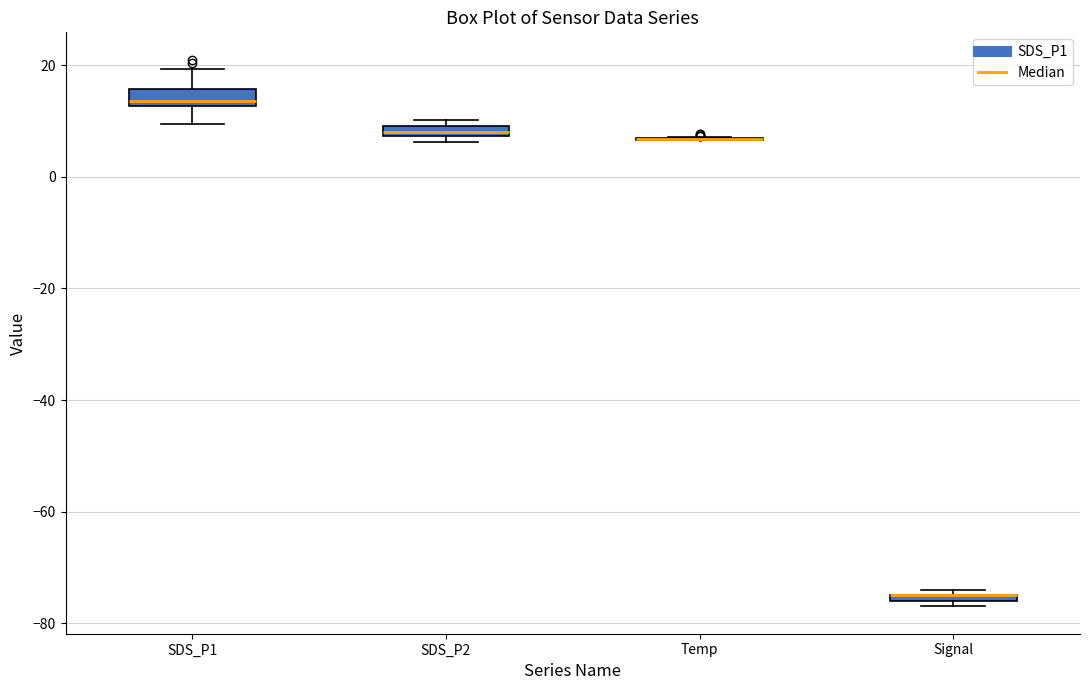

Where is the lower edge of the box for Signal on the y-axis? The values are not printed on the chart, so give them approximately, as read against the axis.

-76